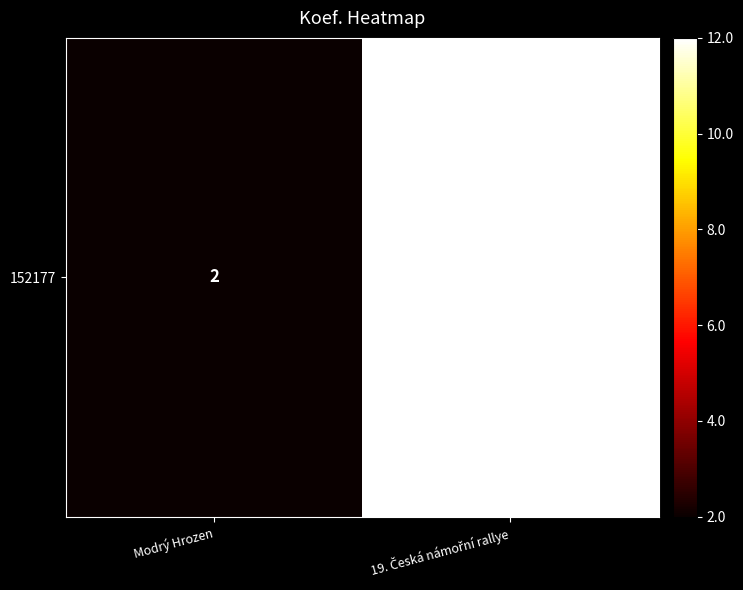

Rank the categories by value from lowest to highest.

Modrý Hrozen, 19. Česká námořní rallye